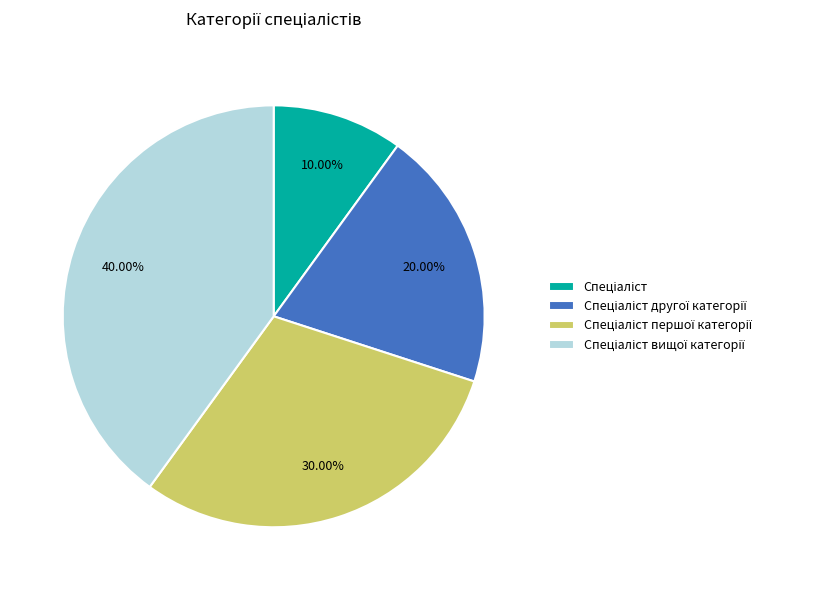

Is there any slice that represents more than half of the pie?

No